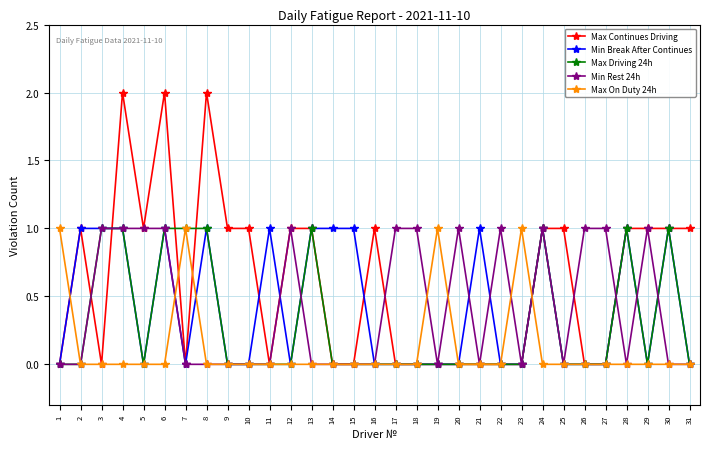

Reading left to right, extract all data points from this chart.

Max Continues Driving: 0	1	0	2	1	2	0	2	1	1	0	1	1	0	0	1	0	0	0	0	0	0	0	1	1	0	0	1	1	1	1
Min Break After Continues: 0	1	1	1	0	1	0	1	0	0	1	0	1	1	1	0	0	0	0	0	1	0	0	1	0	0	0	1	0	1	0
Max Driving 24h: 0	0	1	1	0	1	1	1	0	0	0	0	1	0	0	0	0	0	0	0	0	0	0	1	0	0	0	1	0	1	0
Min Rest 24h: 0	0	1	1	1	1	0	0	0	0	0	1	0	0	0	0	1	1	0	1	0	1	0	1	0	1	1	0	1	0	0
Max On Duty 24h: 1	0	0	0	0	0	1	0	0	0	0	0	0	0	0	0	0	0	1	0	0	0	1	0	0	0	0	0	0	0	0